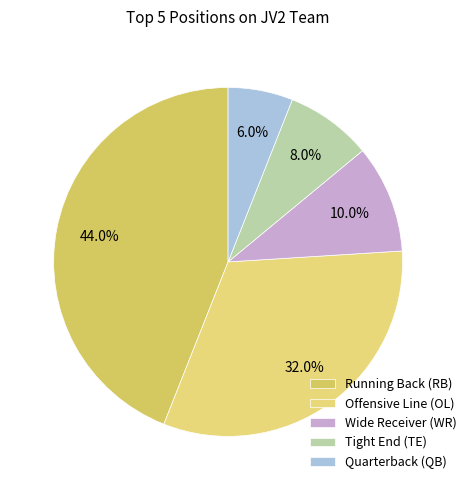

To the nearest percent, what portion does Running Back (RB) represent?

44%